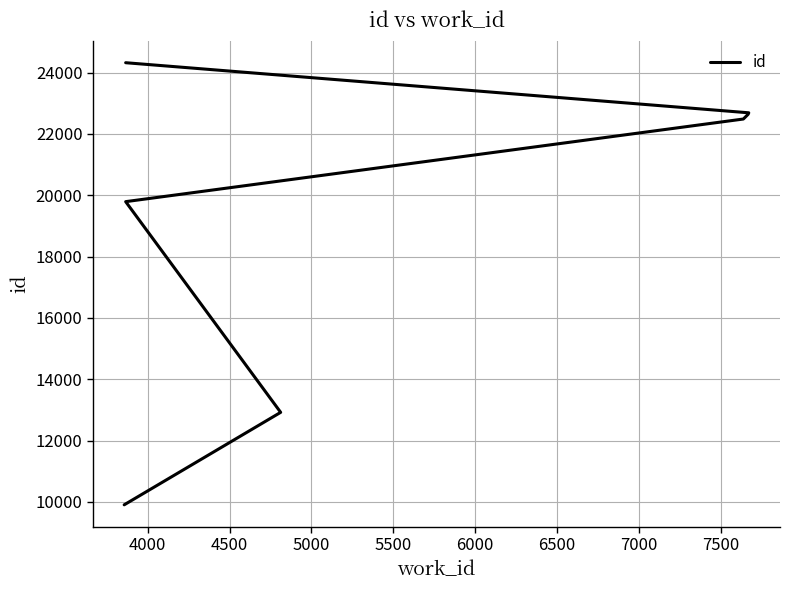

What is the change in value from 5500 to 6500?

+49